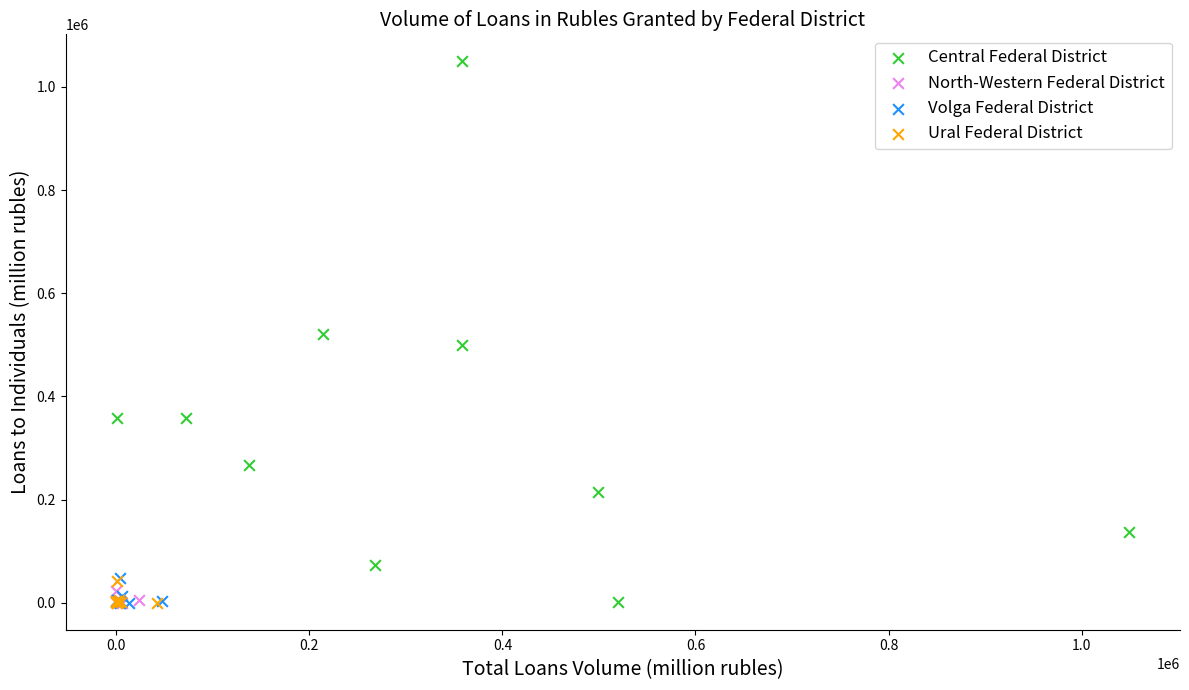

What are all the series names shown in the legend?

Central Federal District, North-Western Federal District, Volga Federal District, Ural Federal District